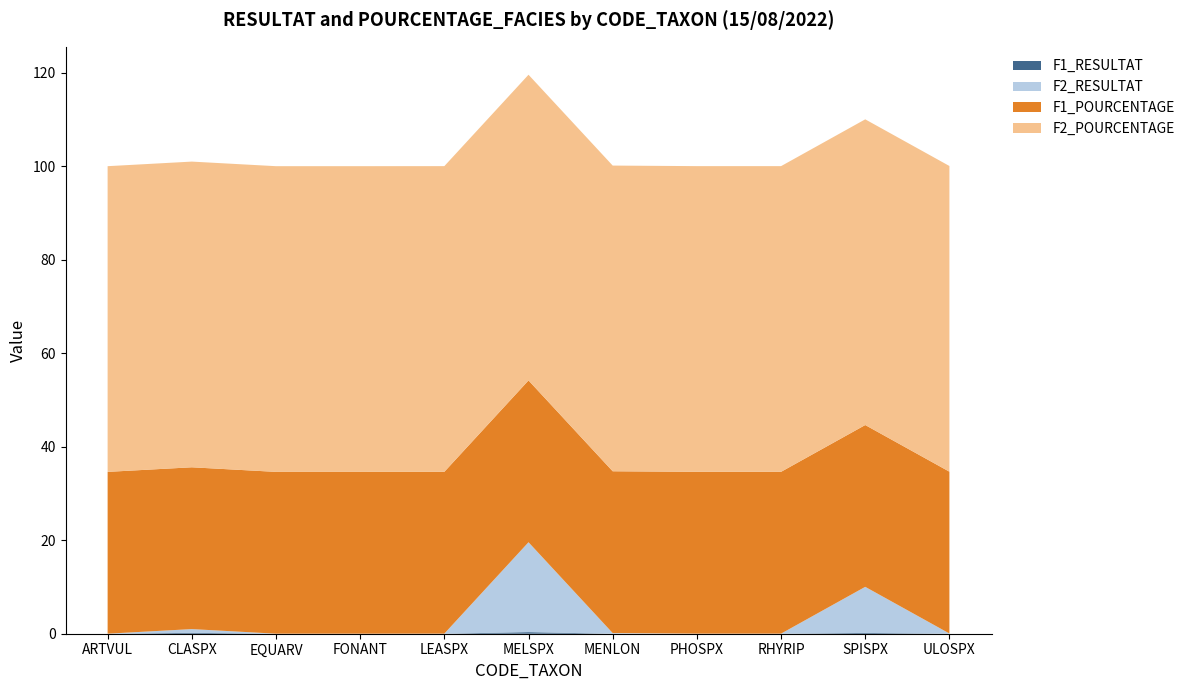

Reading right to left, list all the values displayed in this chart.

F1_RESULTAT: ULOSPX=0.0	SPISPX=0.2	RHYRIP=0.0	PHOSPX=0.0	MENLON=0.0	MELSPX=0.3	LEASPX=0.0	FONANT=0.0	EQUARV=0.0	CLASPX=0.2	ARTVUL=0.0
F2_RESULTAT: ULOSPX=0.0	SPISPX=9.9	RHYRIP=0.0	PHOSPX=0.0	MENLON=0.1	MELSPX=19.2	LEASPX=0.0	FONANT=0.0	EQUARV=0.0	CLASPX=0.8	ARTVUL=0.0
F1_POURCENTAGE: ULOSPX=34.6	SPISPX=34.6	RHYRIP=34.6	PHOSPX=34.6	MENLON=34.6	MELSPX=34.6	LEASPX=34.6	FONANT=34.6	EQUARV=34.6	CLASPX=34.6	ARTVUL=34.6
F2_POURCENTAGE: ULOSPX=65.4	SPISPX=65.4	RHYRIP=65.4	PHOSPX=65.4	MENLON=65.4	MELSPX=65.4	LEASPX=65.4	FONANT=65.4	EQUARV=65.4	CLASPX=65.4	ARTVUL=65.4